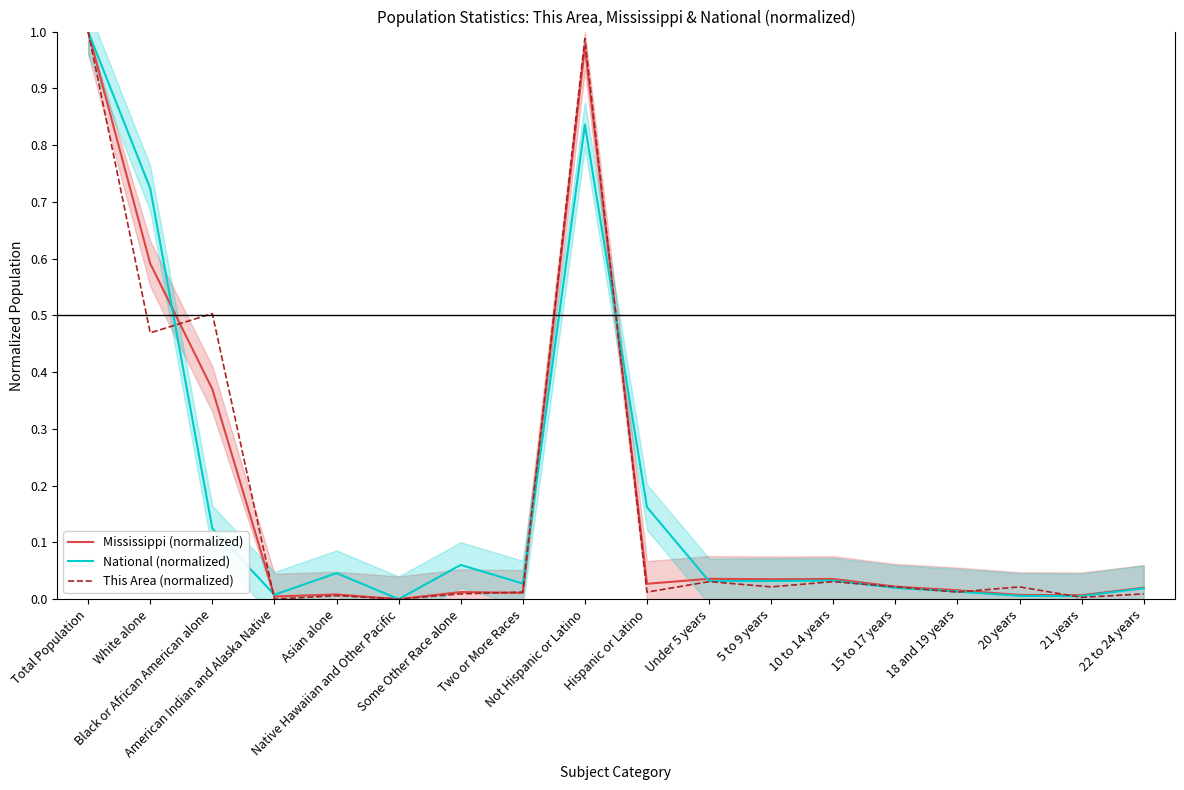

Is the value of This Area (normalized) at American Indian and Alaska Native greater than the value of National (normalized) at 21 years?

No